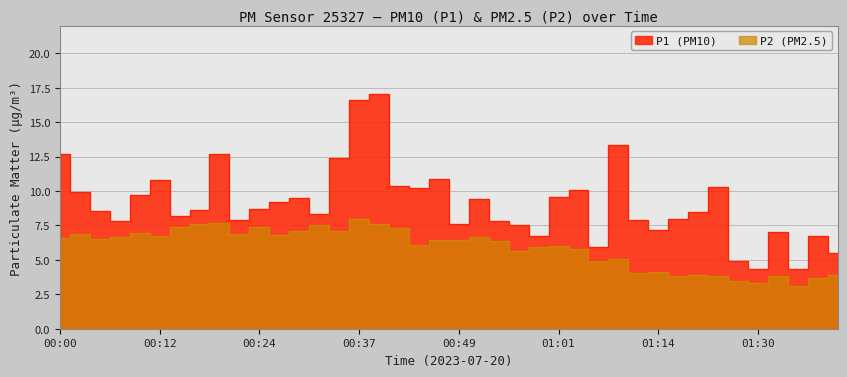

Rank the series by their maximum value, from lowest to highest.

P2, P1